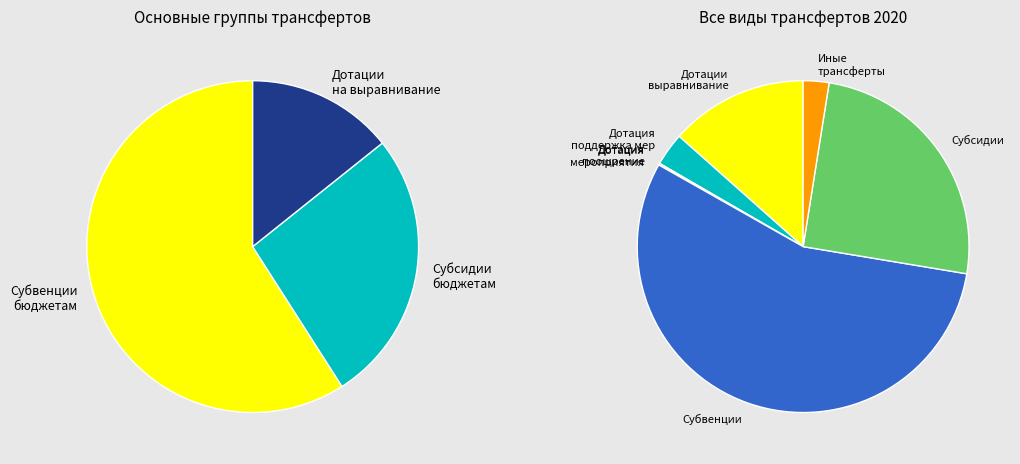

Which has a higher value, Дотация на поддержку мер or Дотация на реализацию мероприятий?

Дотация на поддержку мер